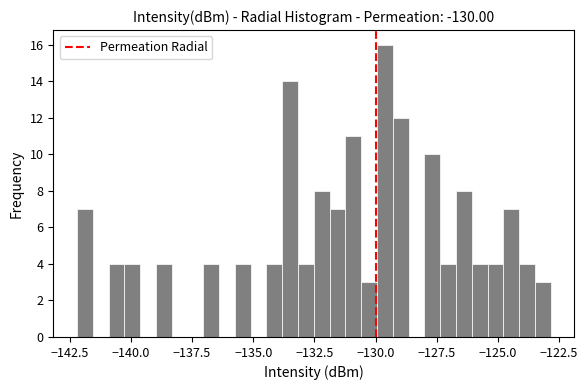

Around what value on the x-axis is the tallest bar? Give the approximate position of its centre, as read against the axis.

-129.5